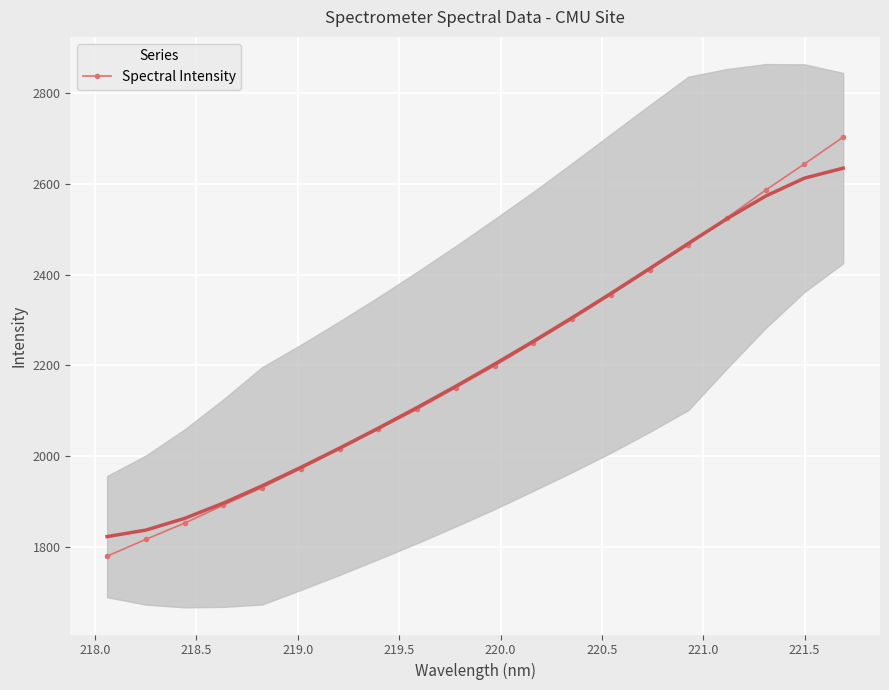

What is the lowest value of the Spectral Intensity series?

1779.7